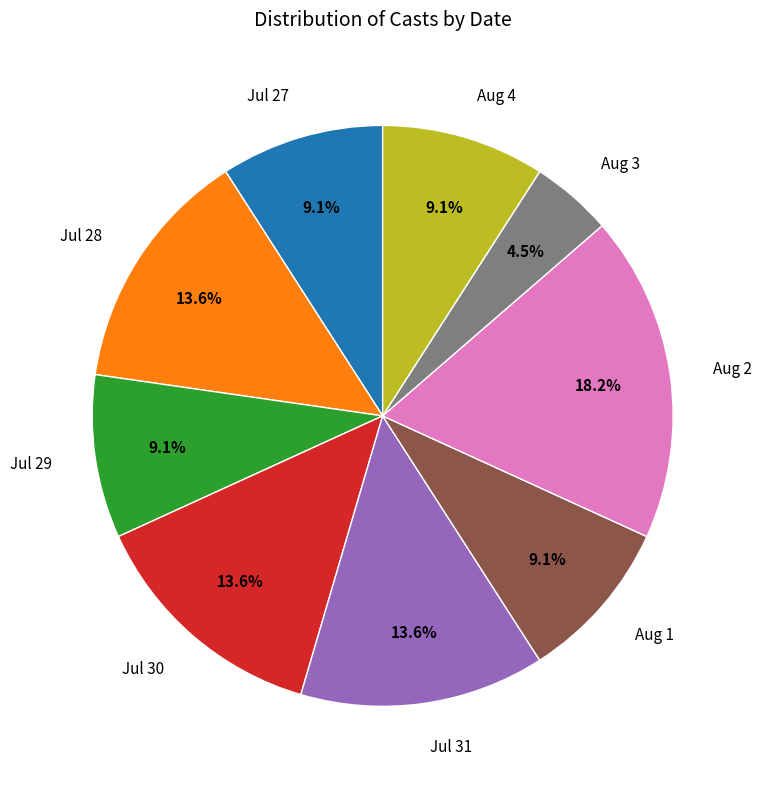

Is Jul 28 the majority of the pie?

No